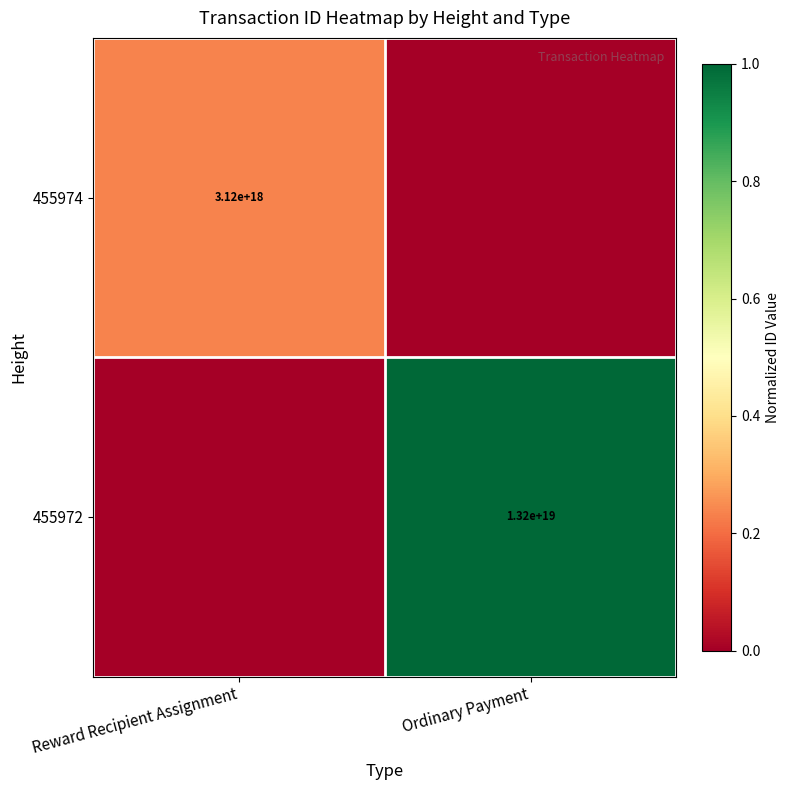

Is it true that 455972 equals 13200000000000000000 at Ordinary Payment?

True